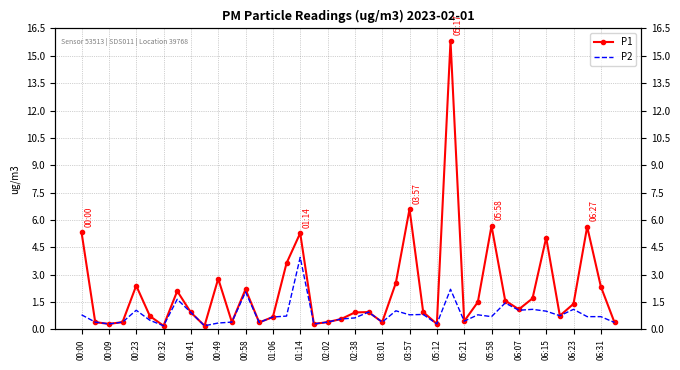

What are all the series names shown in the legend?

P1, P2